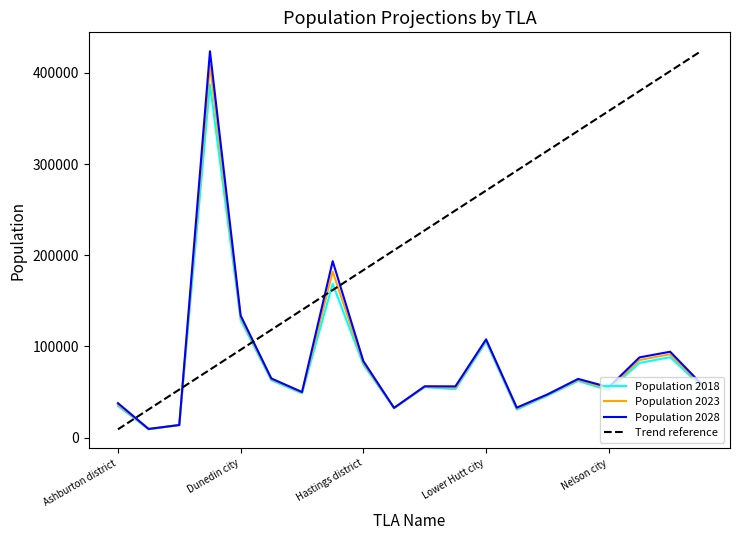

At which label does Population 2023 reach its peak?

Christchurch city